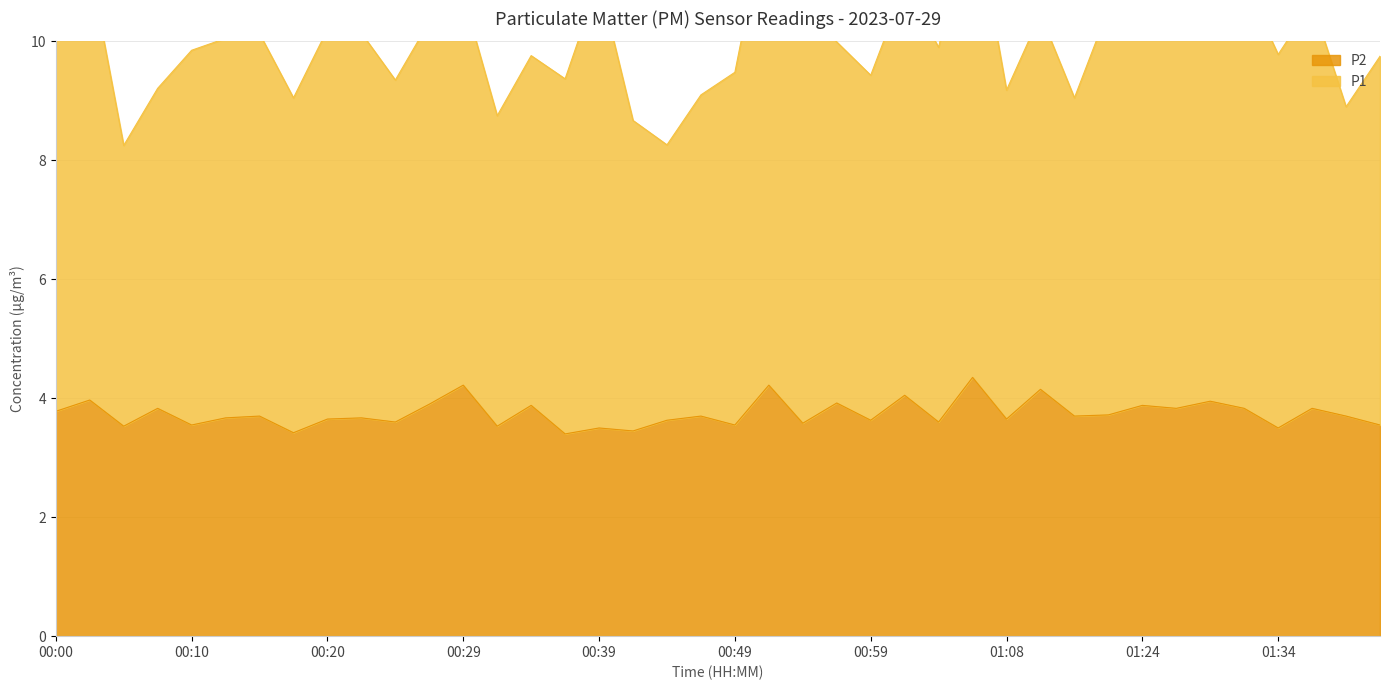

Reading right to left, list all the values displayed in this chart.

3.5	3.7	3.8	3.5	3.8	4.0	3.8	3.9	3.7	3.7	4.2	3.6	4.3	3.6	4.0	3.6	3.9	3.6	4.2	3.5	3.7	3.6	3.5	3.5	3.4	3.9	3.5	4.2	3.9	3.6	3.7	3.6	3.4	3.7	3.7	3.5	3.8	3.5	4.0	3.8